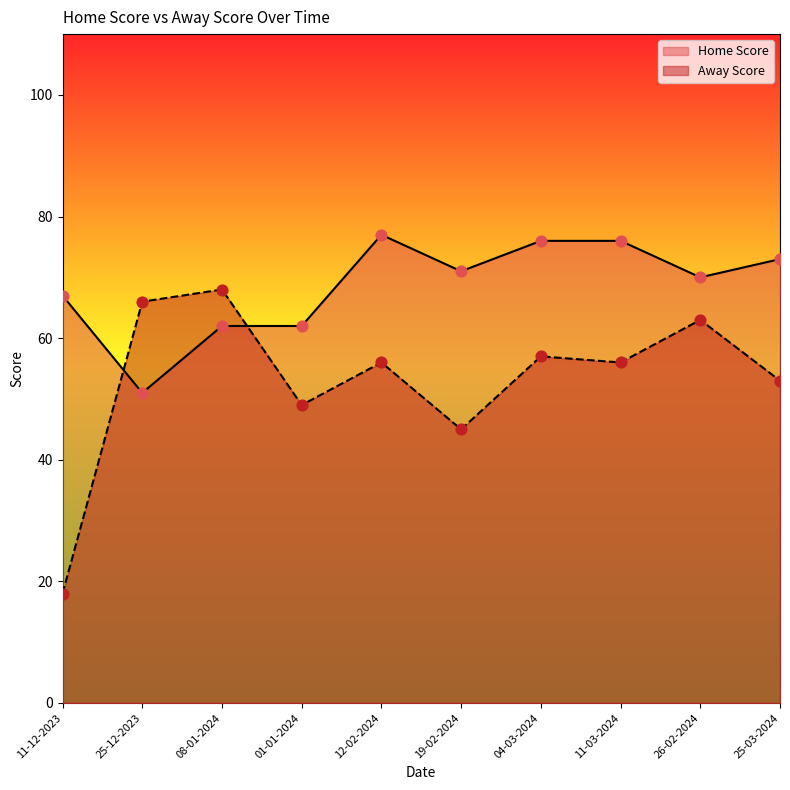

Which series has the largest total across all categories?

Home Score